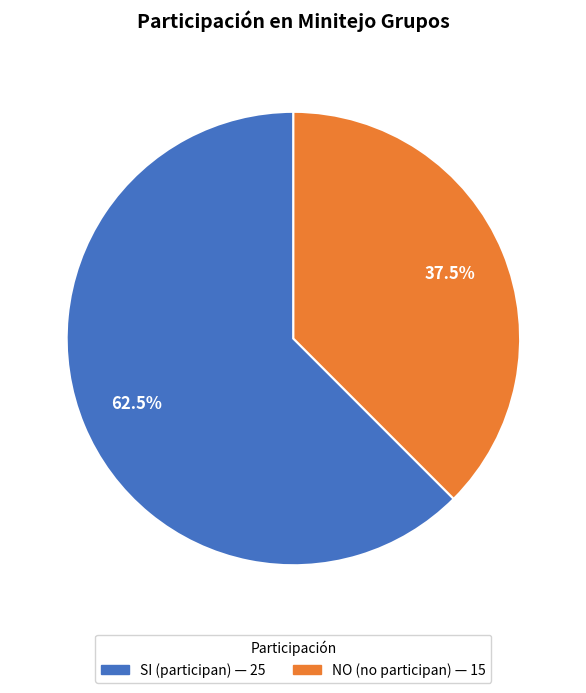

How many slices are in this pie chart?

2